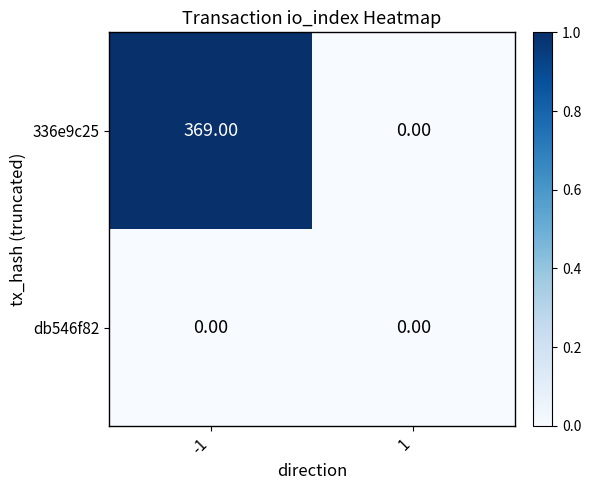

What is the difference between the maximum and minimum values in the 336e9c25 series?

369